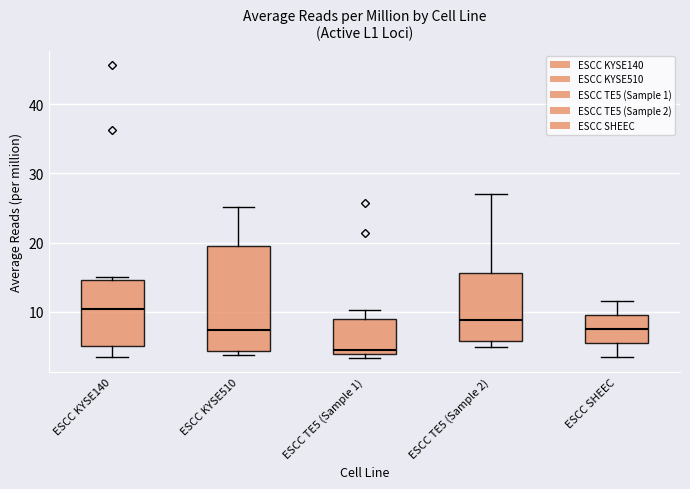

Where does the median line of the box for ESCC KYSE140 sit on the y-axis? The values are not printed on the chart, so give them approximately, as read against the axis.

10